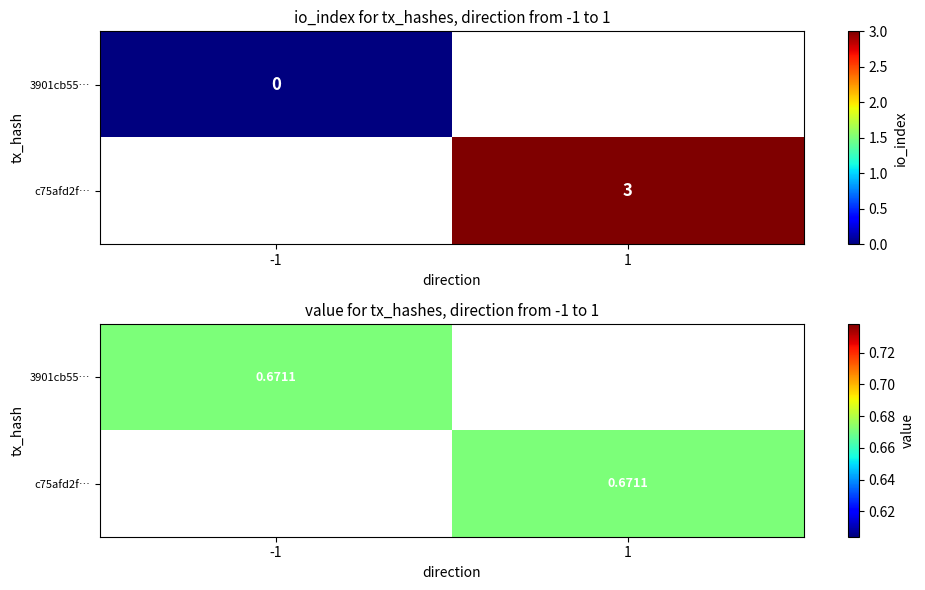

How many series are shown in this chart?

2